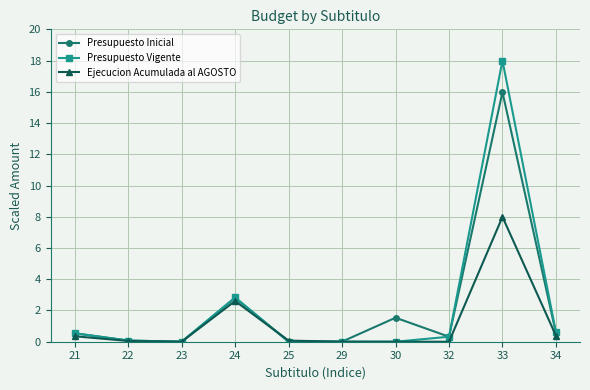

What is the greatest value displayed?

18.0